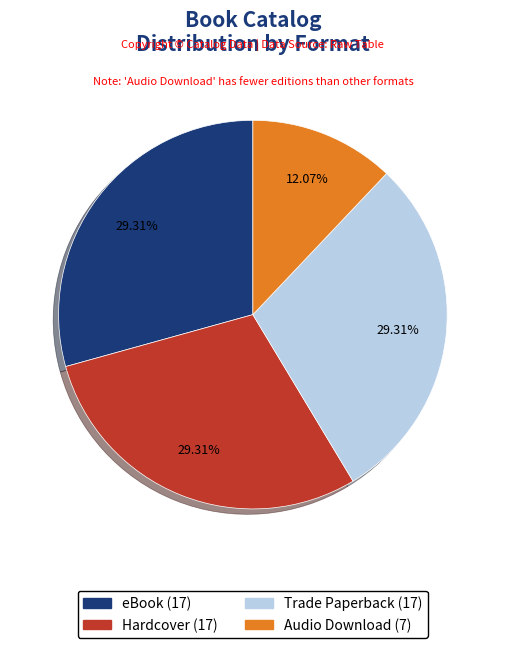

To the nearest percent, what is the difference between the Audio Download and Trade Paperback slice percentages?

17%